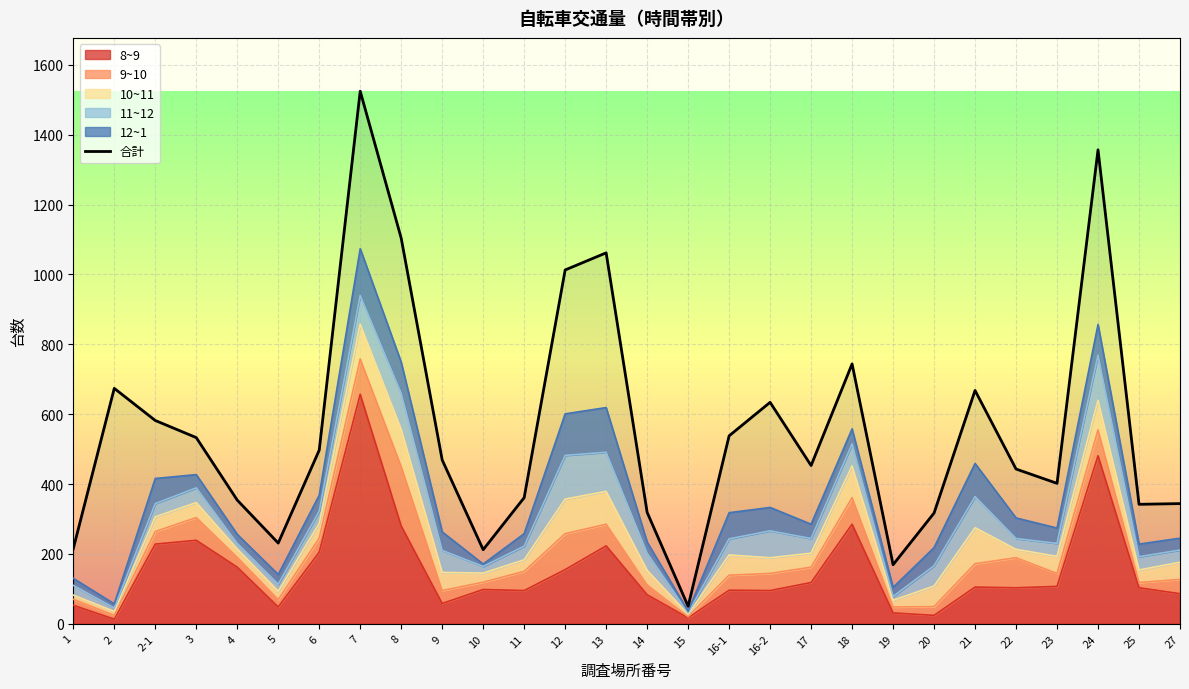

How many points are higher than both their immediate neighbors (excluding endpoints)?

7